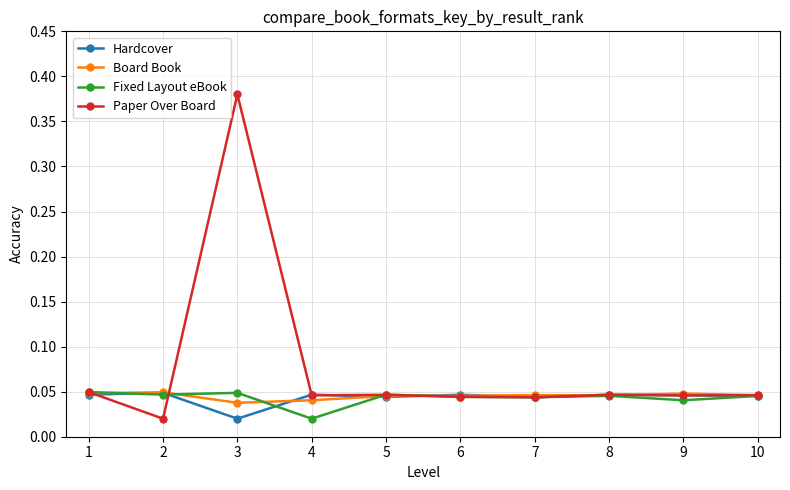

At how many categories does at least one series exceed 0?

10